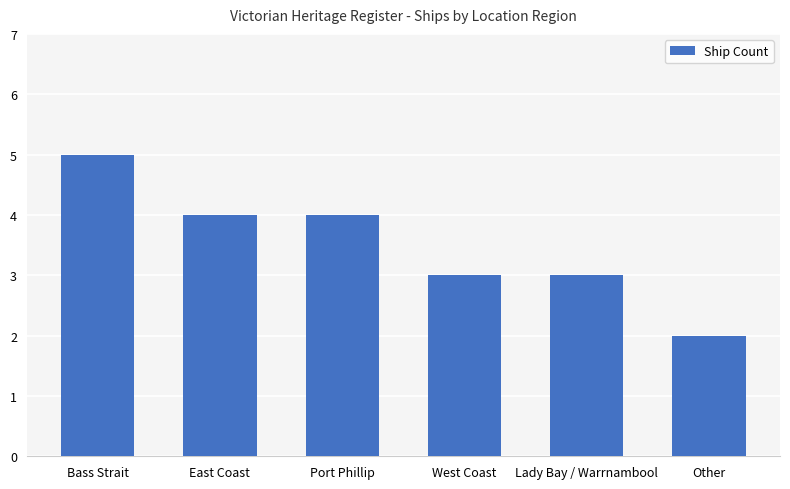

Which has a higher value, Port Phillip or Lady Bay / Warrnambool?

Port Phillip